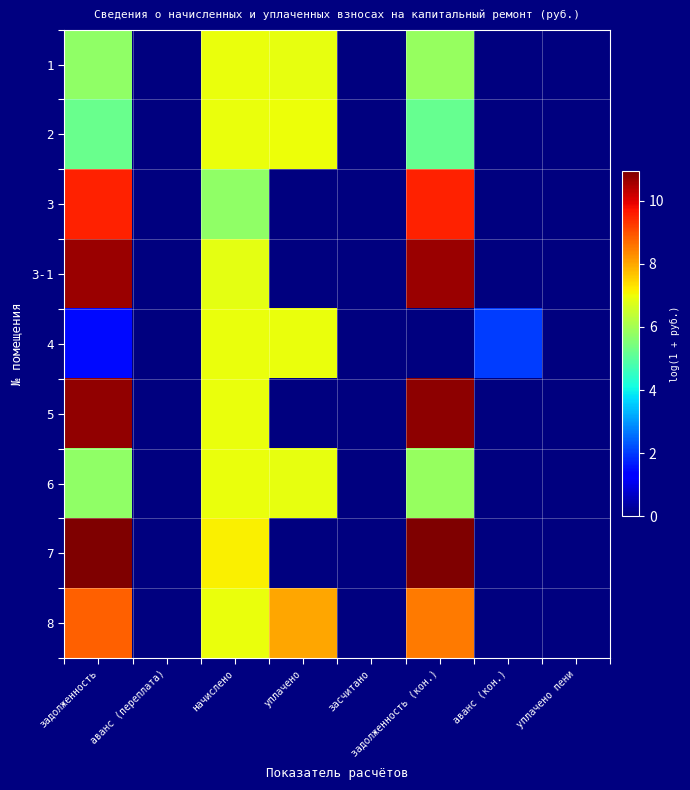

What is the spread (max minus min) of values at аванс (кон.)?

2.0